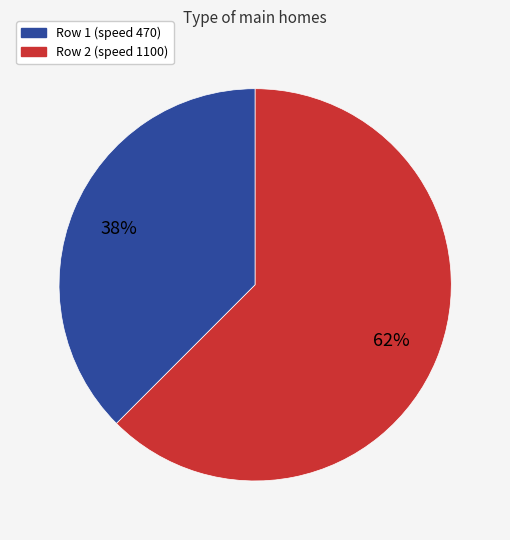

To the nearest percent, what is the average slice percentage?

50%